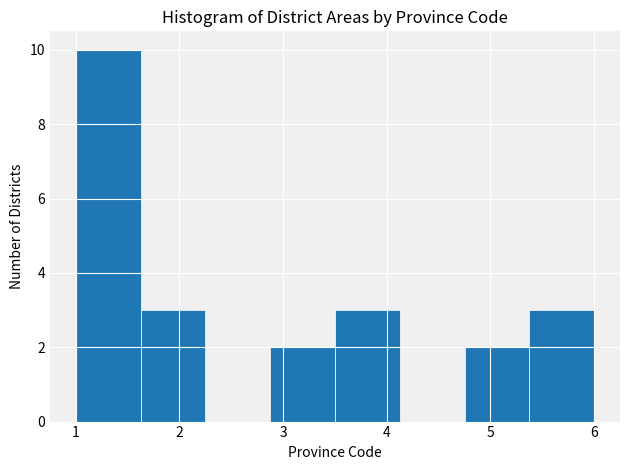

Over which range of the x-axis is the bar tallest?

1.0 to 1.6